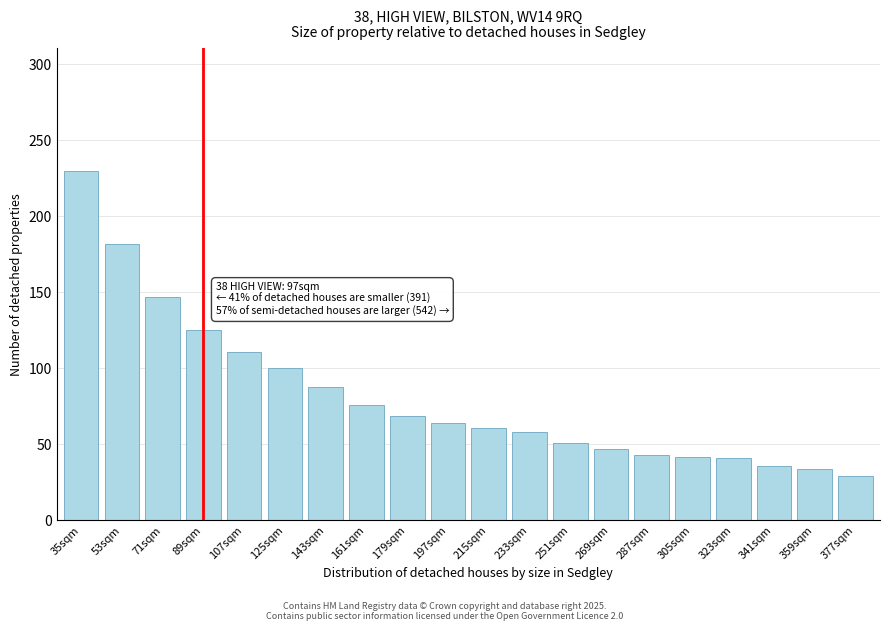

Between 359sqm and 287sqm, which is larger?

287sqm